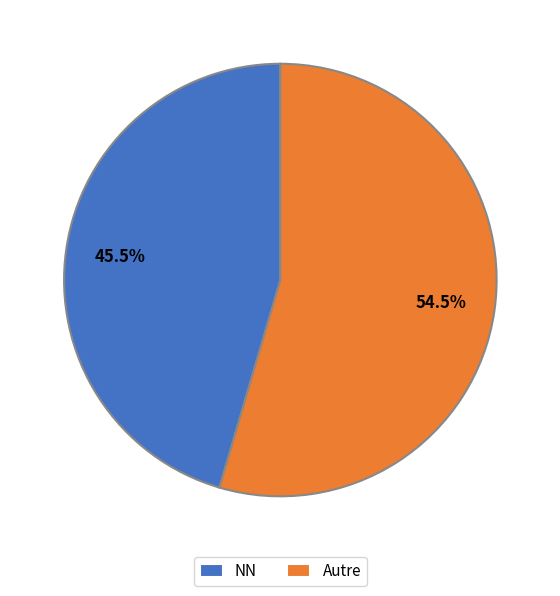

What portion of the pie excludes NN?

54.5%